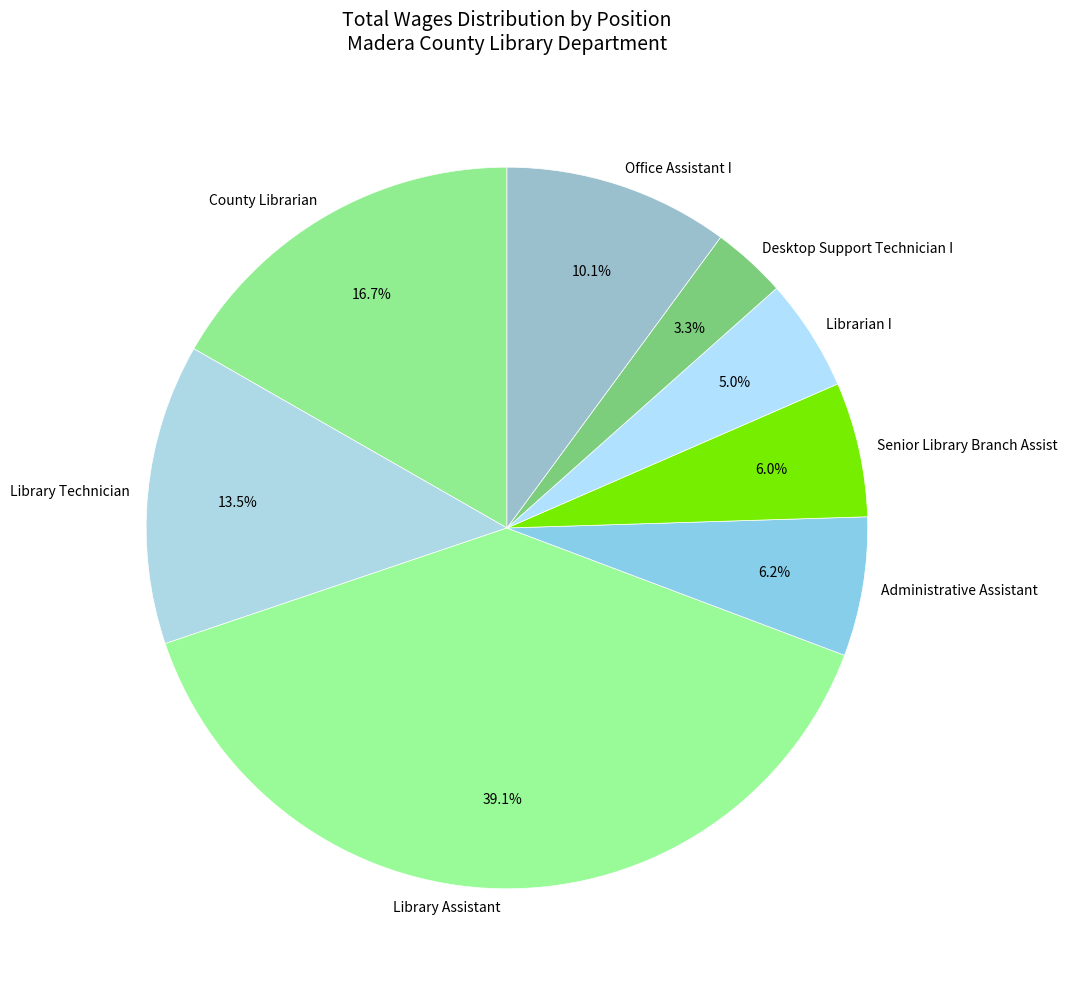

What is the total percentage of Librarian I and Library Technician?

18.5%